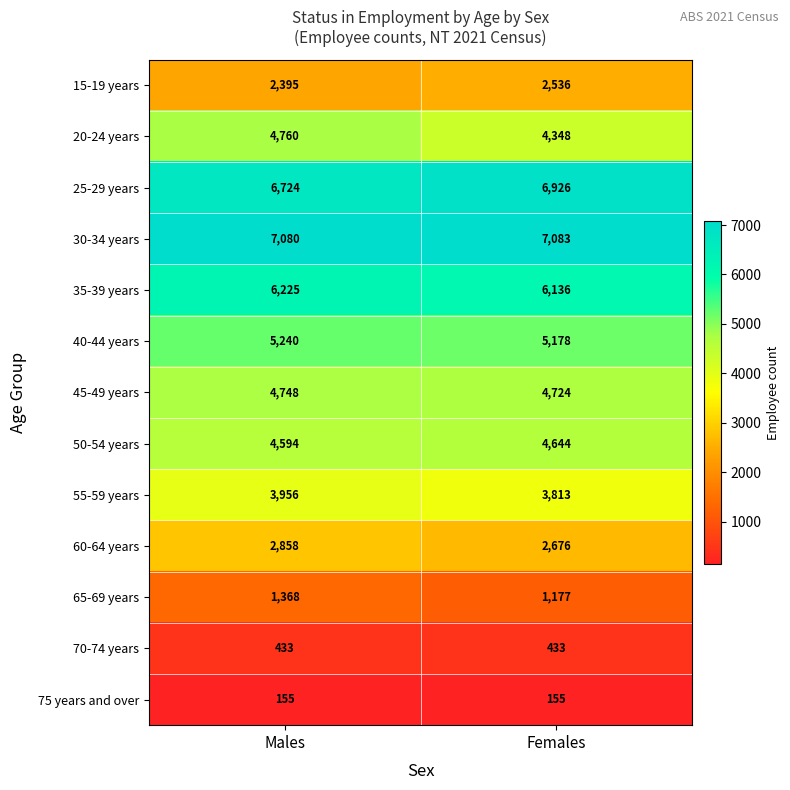

Which series has the largest total across all categories?

30-34 years